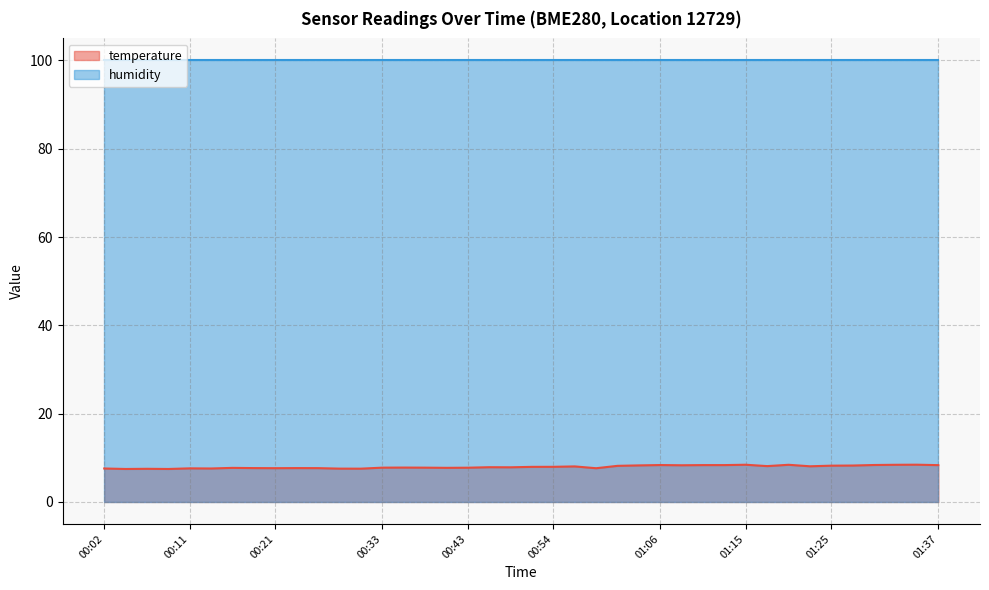

What is the greatest value displayed?

100.0